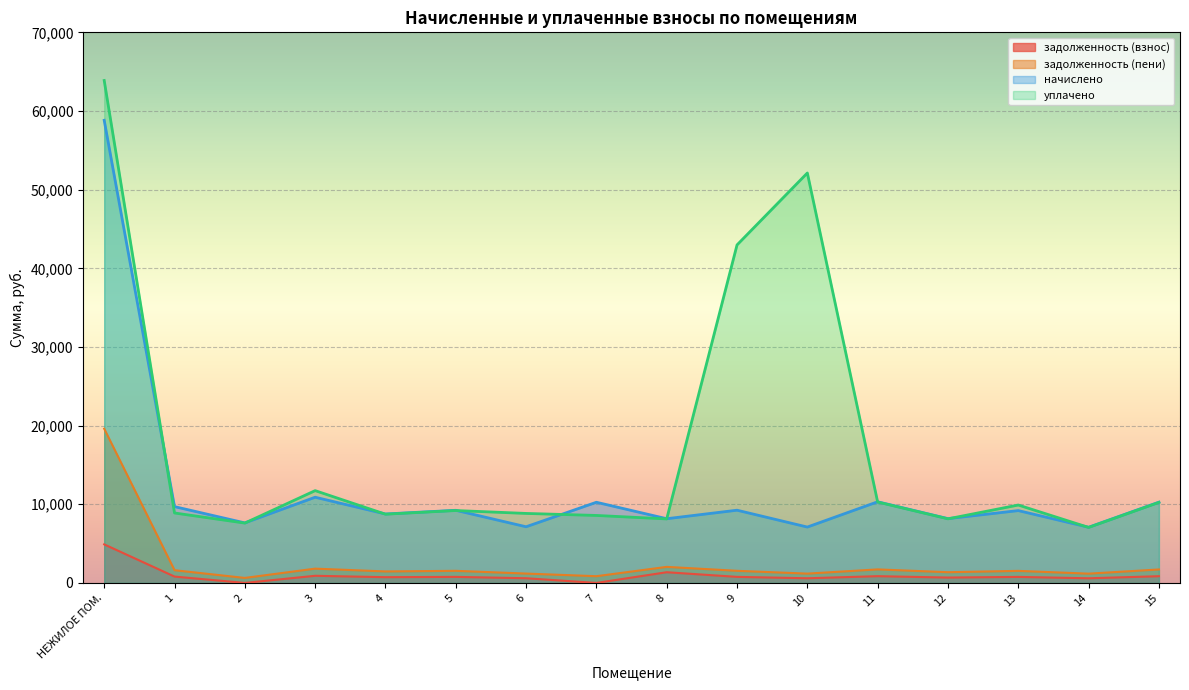

What is the sum of the уплачено values at 9 and 11?

53257.1